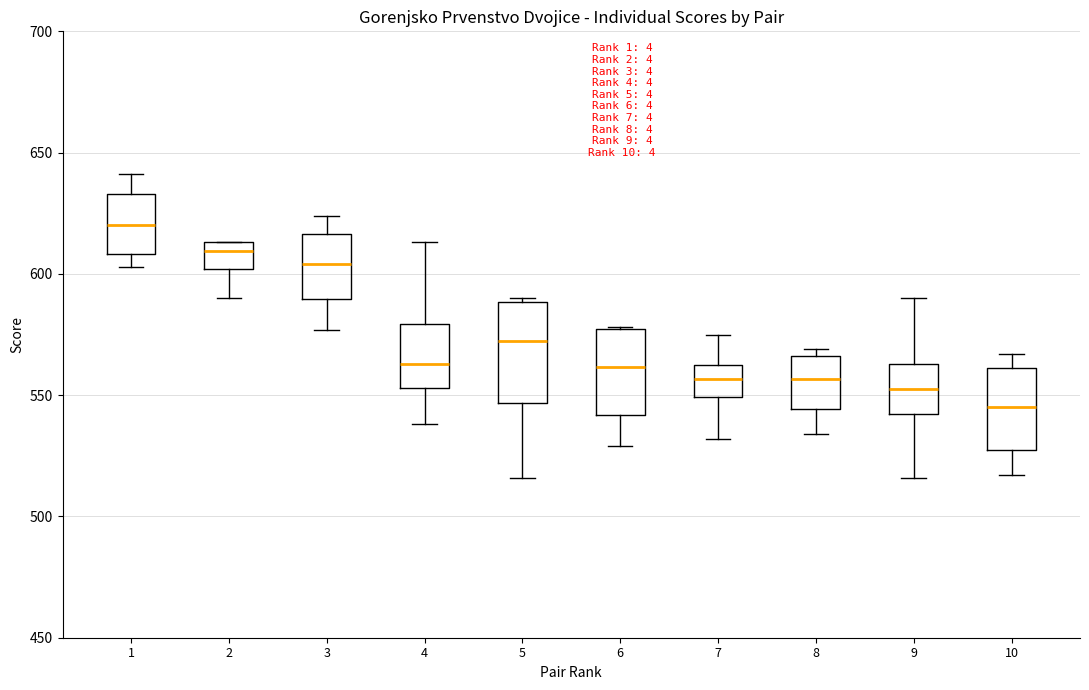

Where does the median line of the box at x = 4 sit on the y-axis? The values are not printed on the chart, so give them approximately, as read against the axis.

565